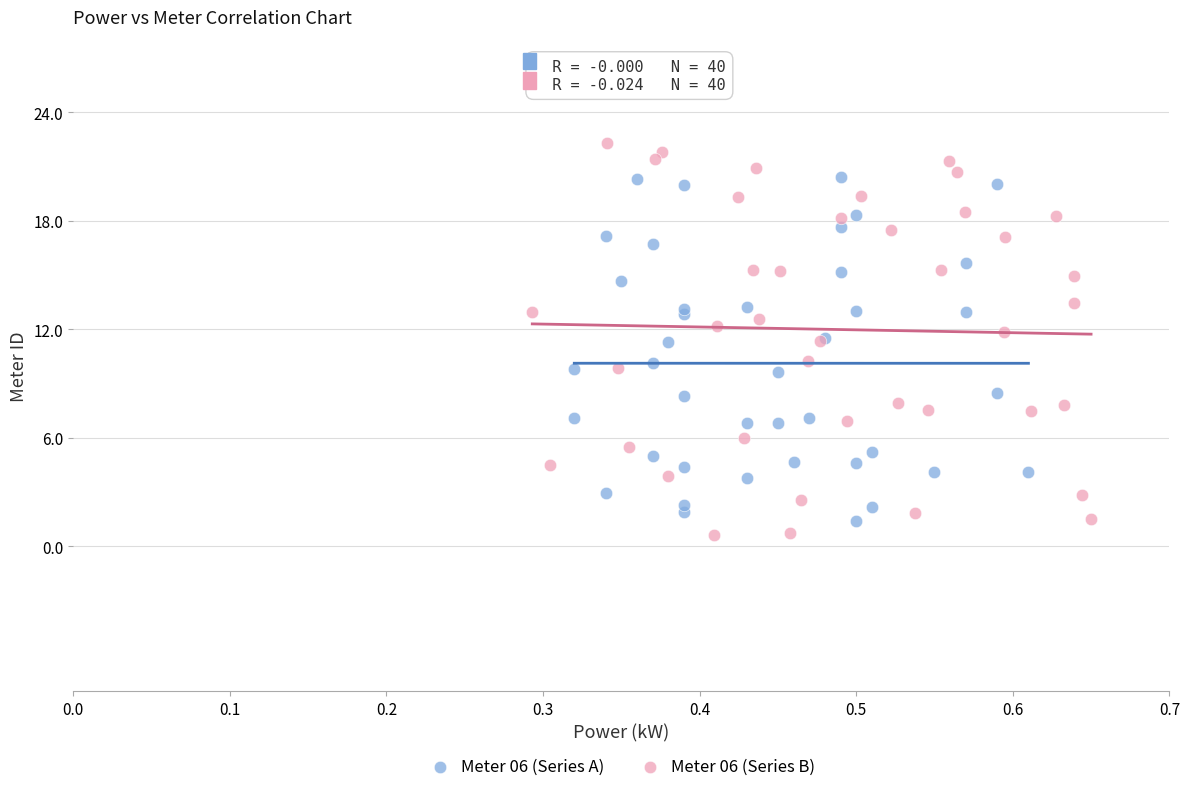

Which series has the largest Y range (max minus min)?

Meter 06 (Series B)